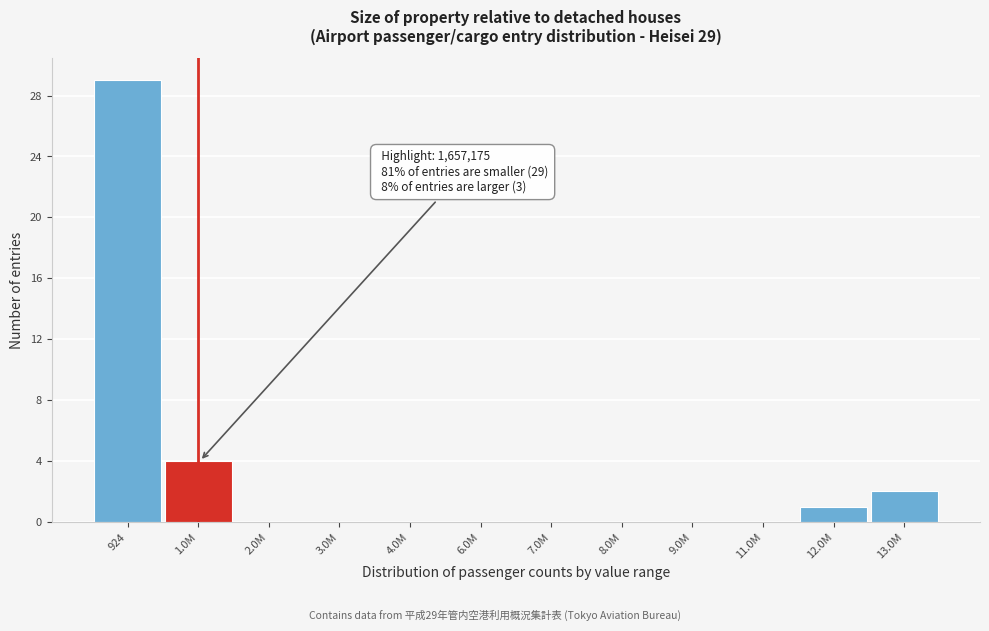

Reading left to right, transcribe all the data shown in this chart.

924=29	1.0M=4	2.0M=0	3.0M=0	4.0M=0	6.0M=0	7.0M=0	8.0M=0	9.0M=0	11.0M=0	12.0M=1	13.0M=2